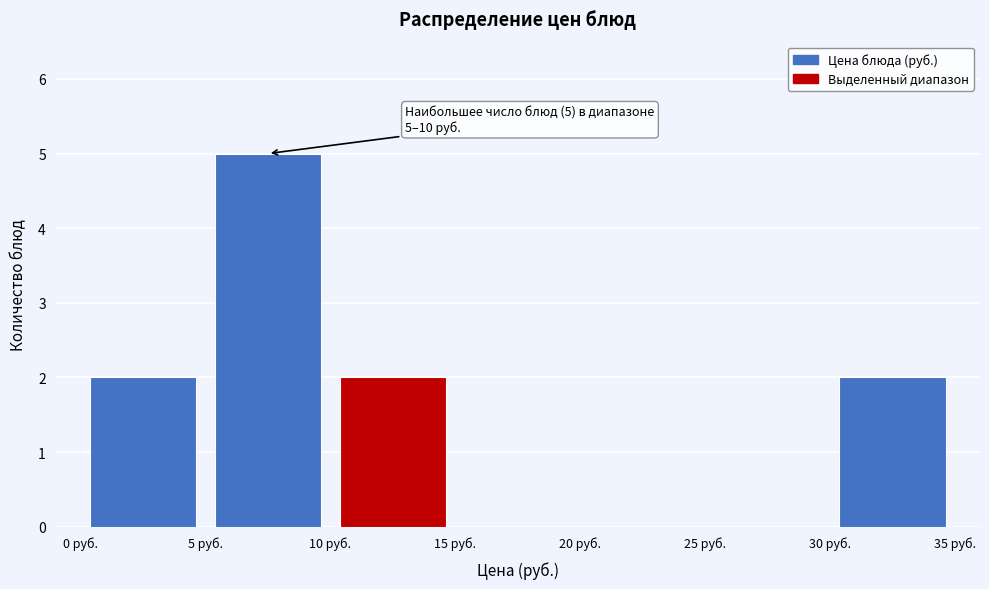

Which range on the x-axis has the tallest bar?

5 to 10